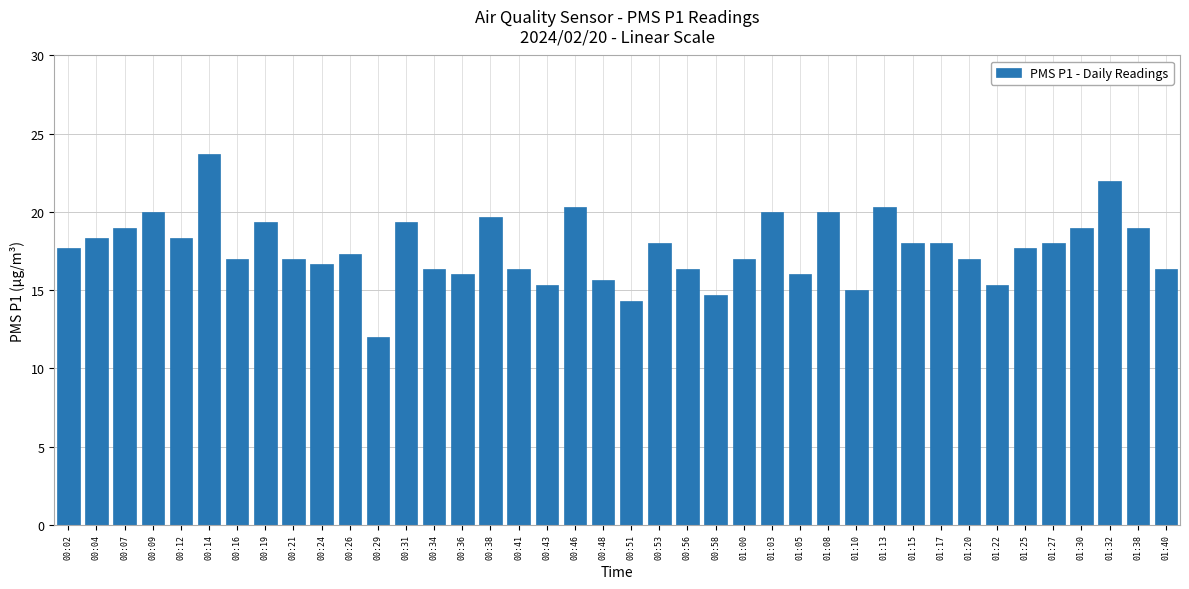

At which category does the chart reach its minimum across all series?

00:29